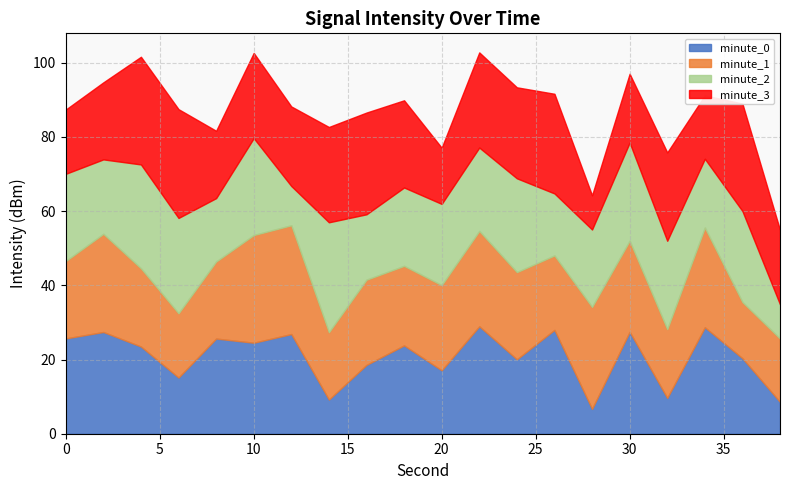

Is it true that minute_0 equals 17.1 at 20?

True